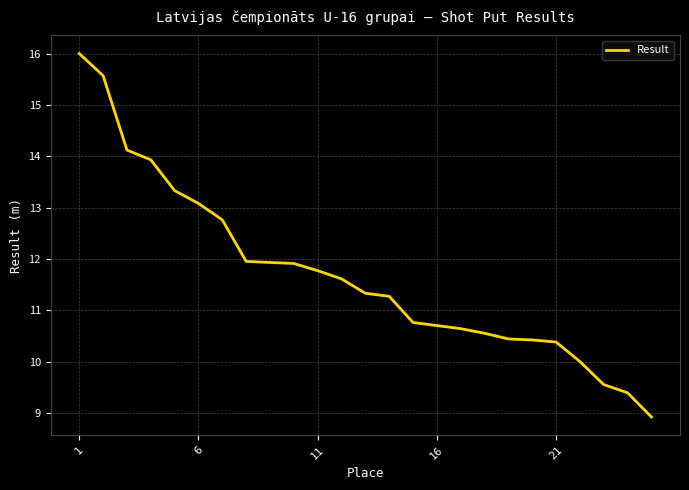

What is the maximum value shown in the chart?

16.0